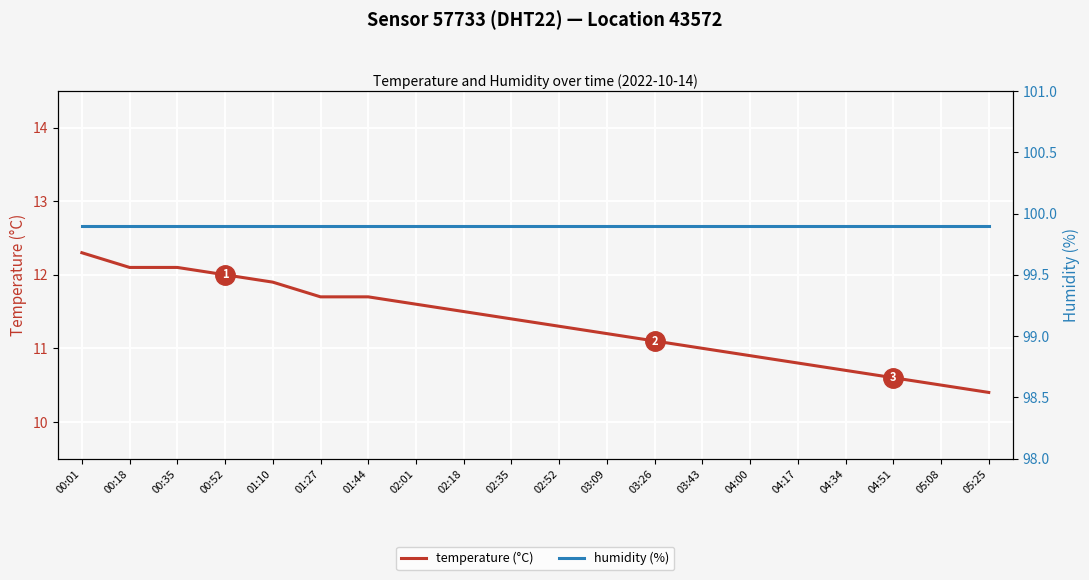

What is the minimum value for humidity (%)?

99.9